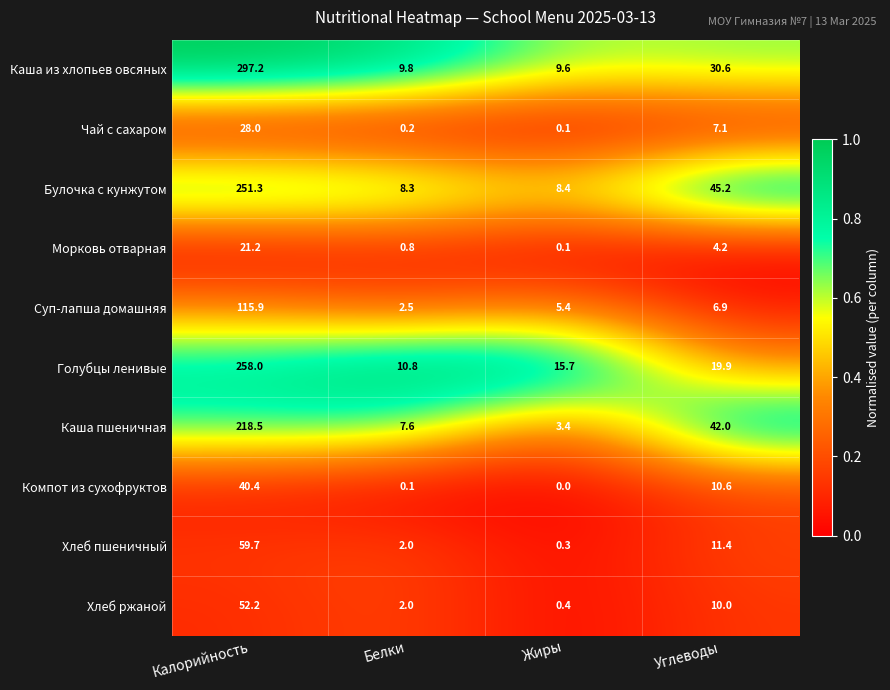

True or false: Хлеб ржаной has a value of 52.2 at Калорийность.

True